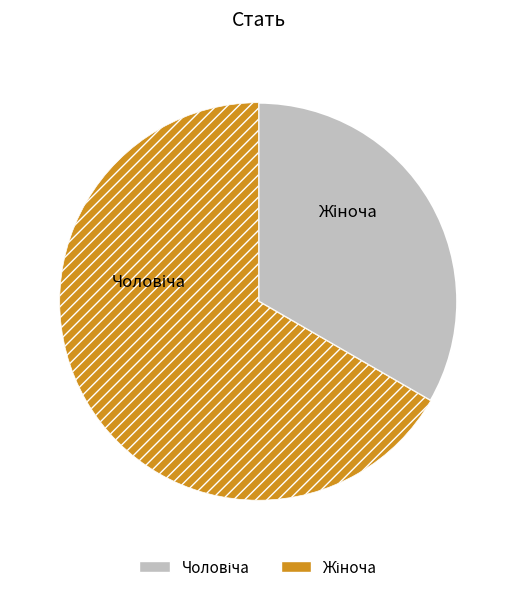

Is there a majority slice in this chart?

Yes